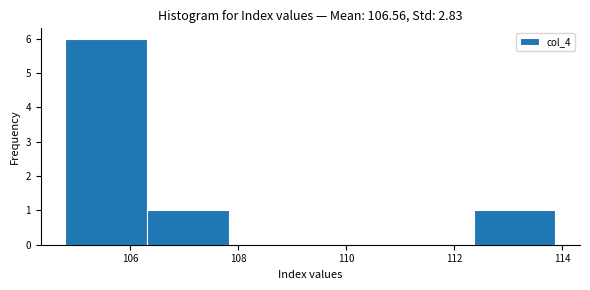

Reading left to right, transcribe this chart: for each bar, give the range it covers on the x-axis and its height. Neither the bar edges nor the heights are printed on the chart, so give them approximately, as read against the axes.

104.8 to 106.4: 6
106.4 to 107.8: 1
107.8 to 109.4: 0
109.4 to 110.8: 0
110.8 to 112.4: 0
112.4 to 113.8: 1